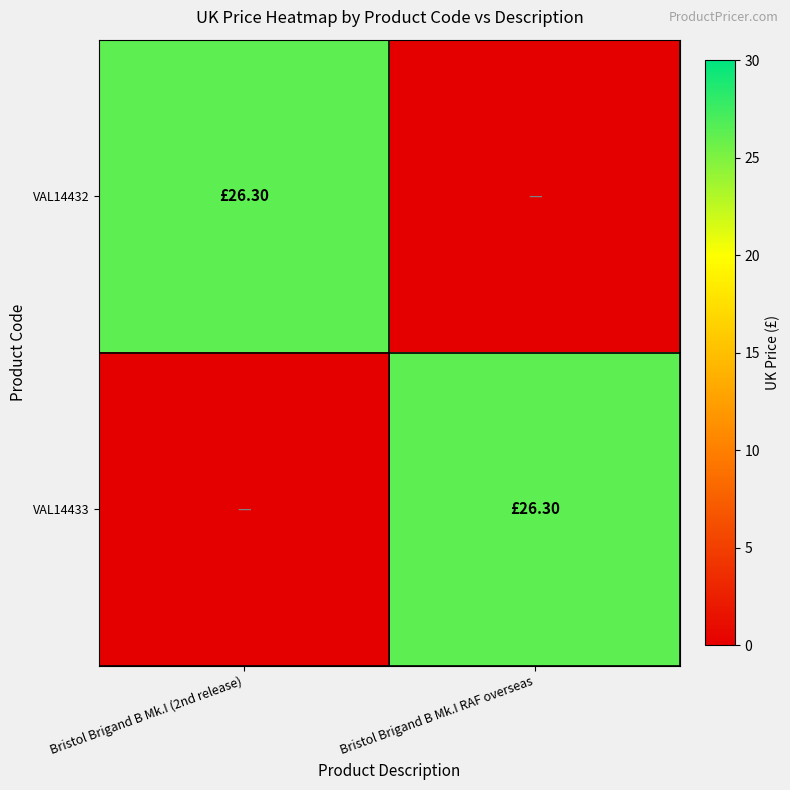

Reading right to left, transcribe all the data shown in this chart.

VAL14432: Bristol Brigand B Mk.I RAF overseas=0.0	Bristol Brigand B Mk.I (2nd release)=26.3
VAL14433: Bristol Brigand B Mk.I RAF overseas=26.3	Bristol Brigand B Mk.I (2nd release)=0.0